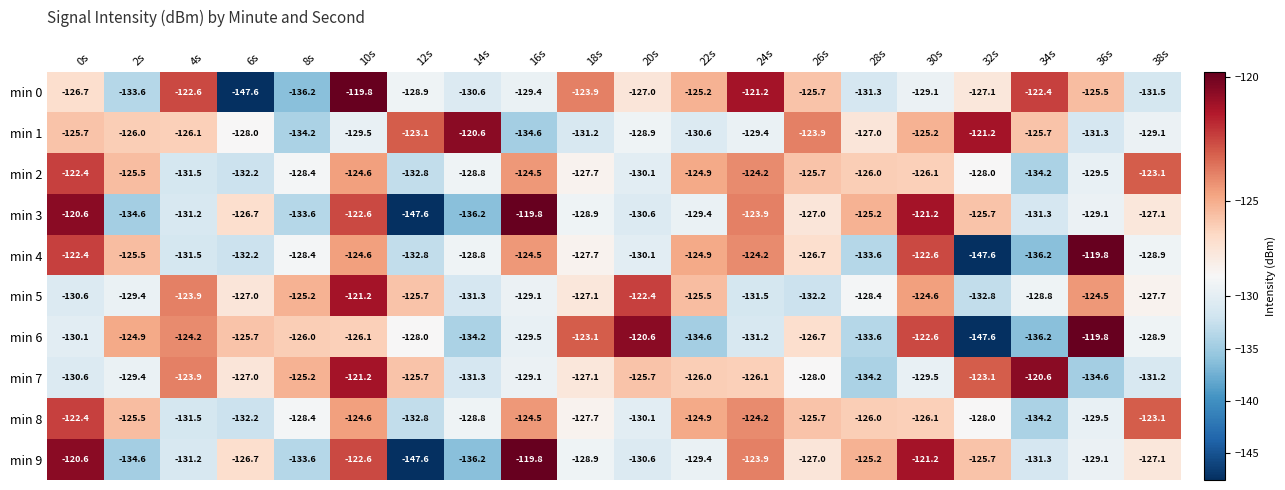

What is the difference between the highest and lowest values at 14s?

15.6